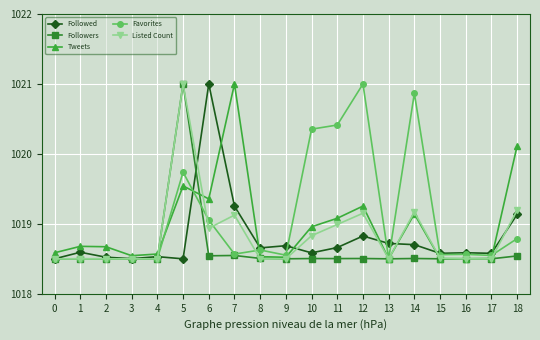

Is it true that Listed Count equals 1342.3 at 12?

False